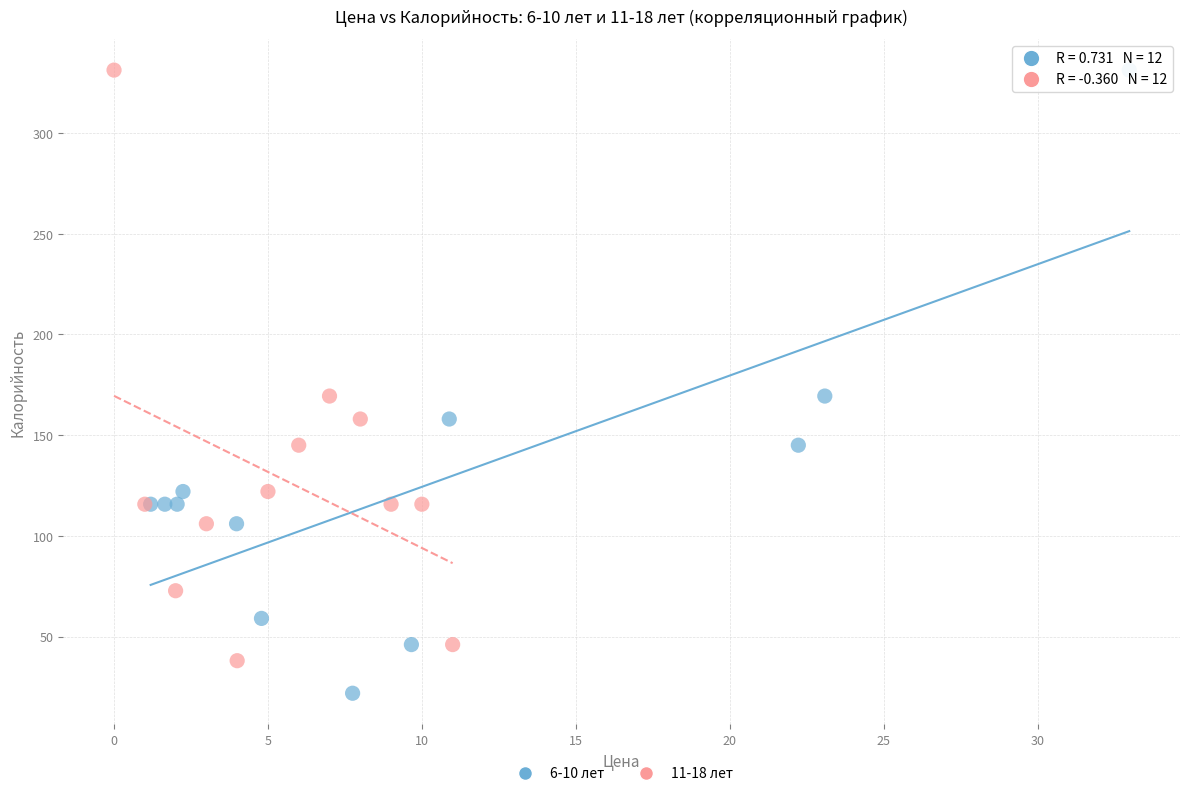

Which series has the widest spread of Y values?

6-10 лет